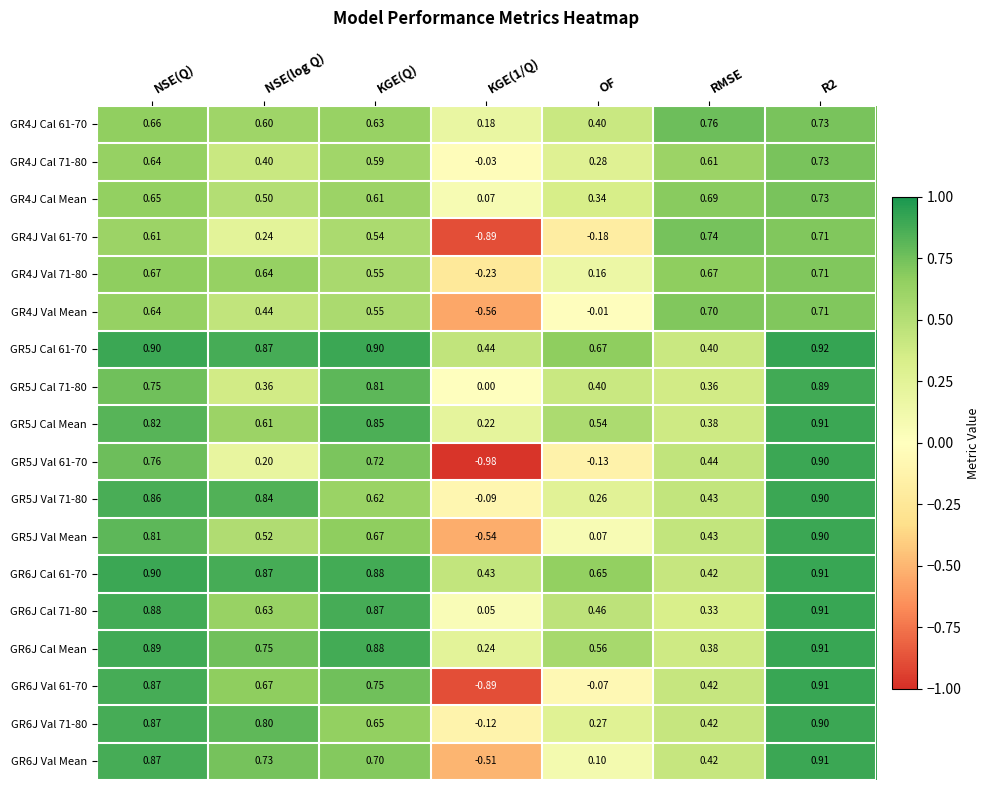

At which label is GR5J Val Mean closest to 0?

OF